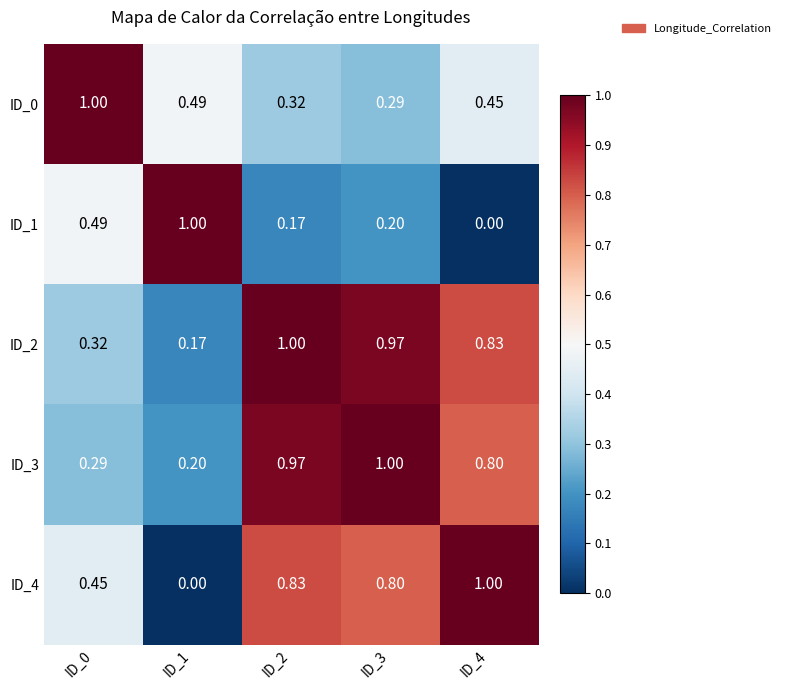

What is the total value across all series at ID_1?

1.9